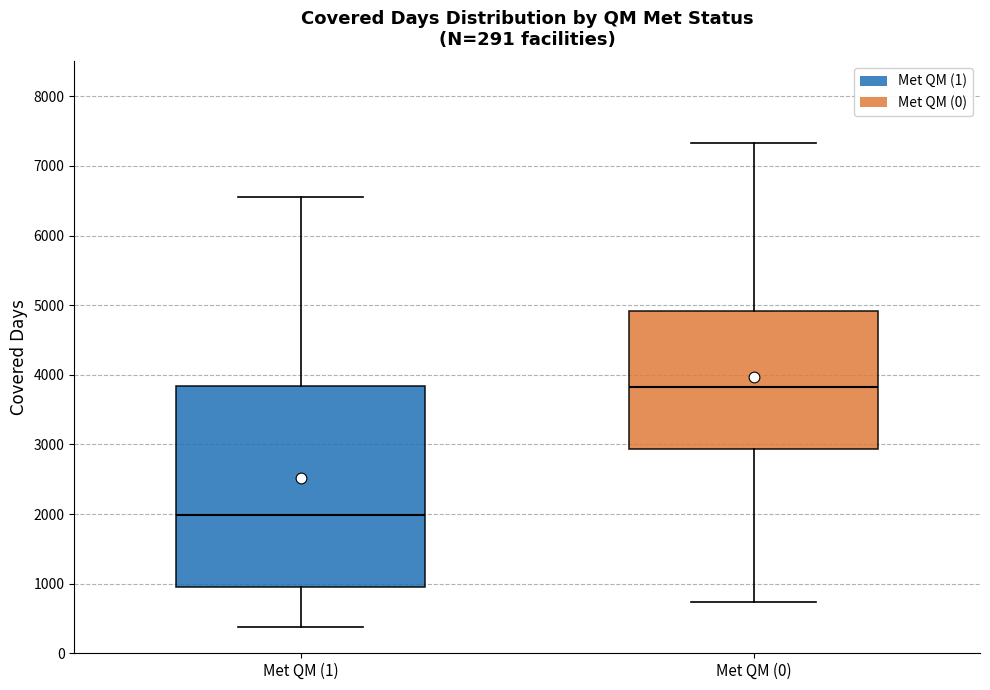

Which box is the tallest, from its lower edge to its upper edge?

Met QM (1)